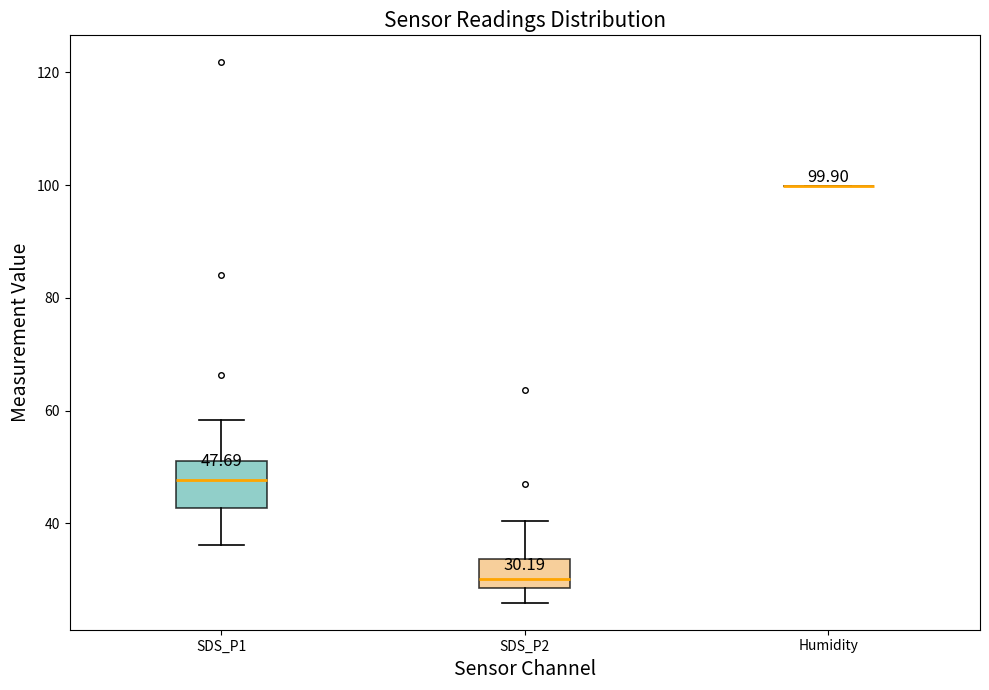

Comparing the boxes themselves (not the whiskers), which one is the tallest?

SDS_P1